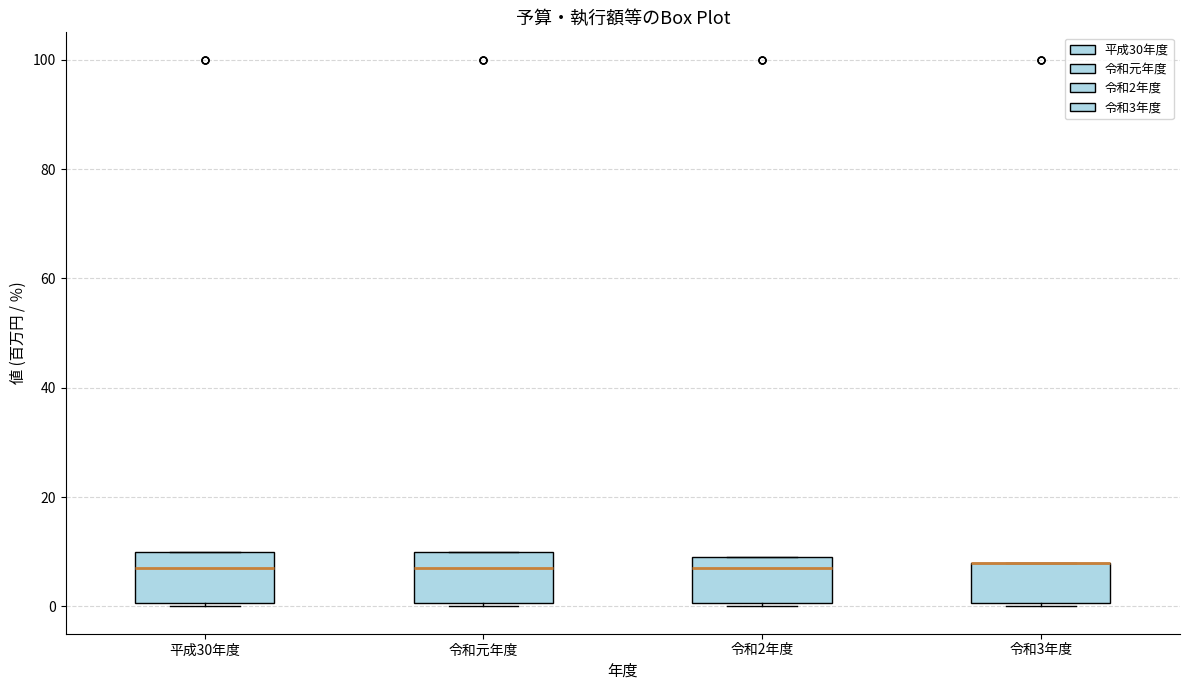

Where is the lower edge of the box for 平成30年度 on the y-axis? The values are not printed on the chart, so give them approximately, as read against the axis.

0